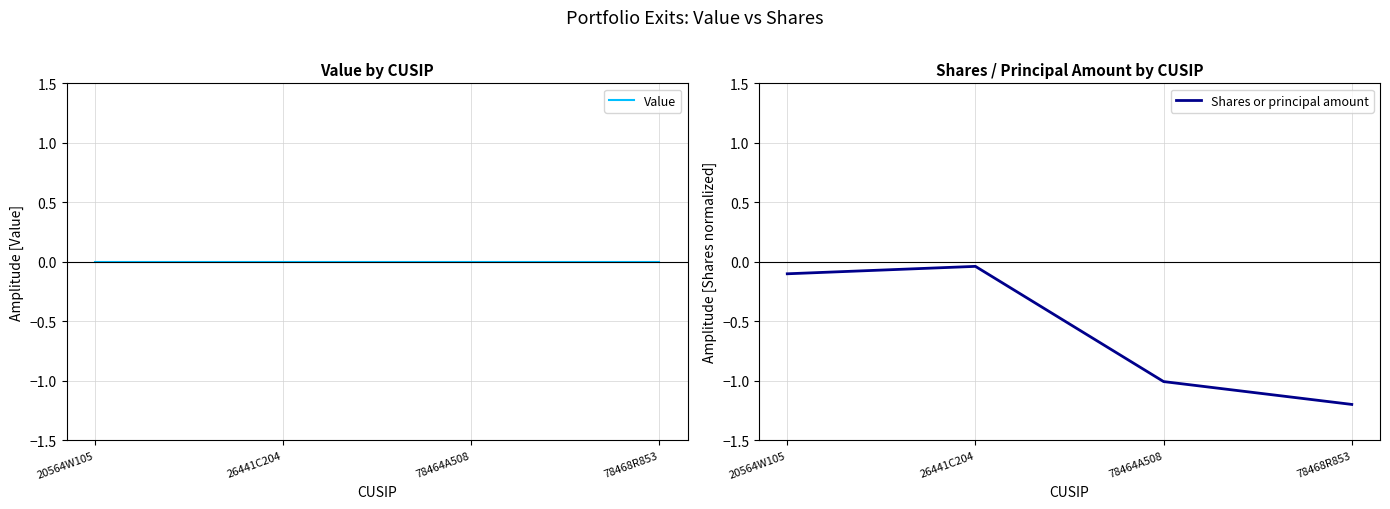

What are all the series names shown in the legend?

Value, Shares or principal amount